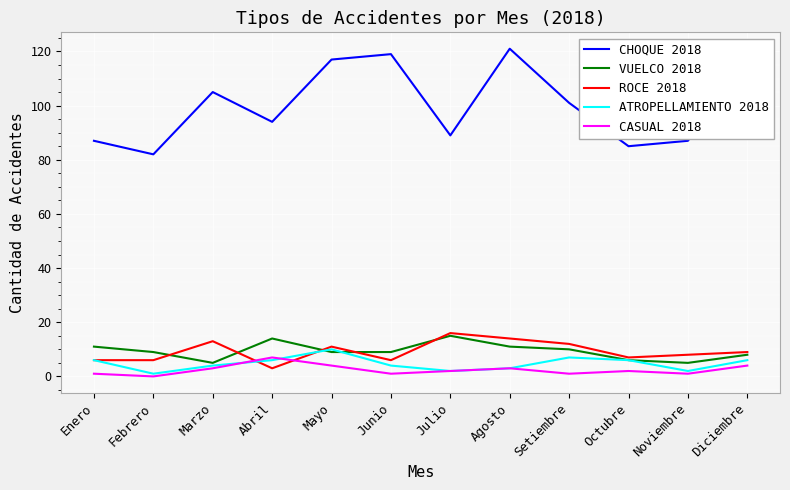

Is the value of CASUAL 2018 at Noviembre greater than the value of CHOQUE 2018 at Enero?

No